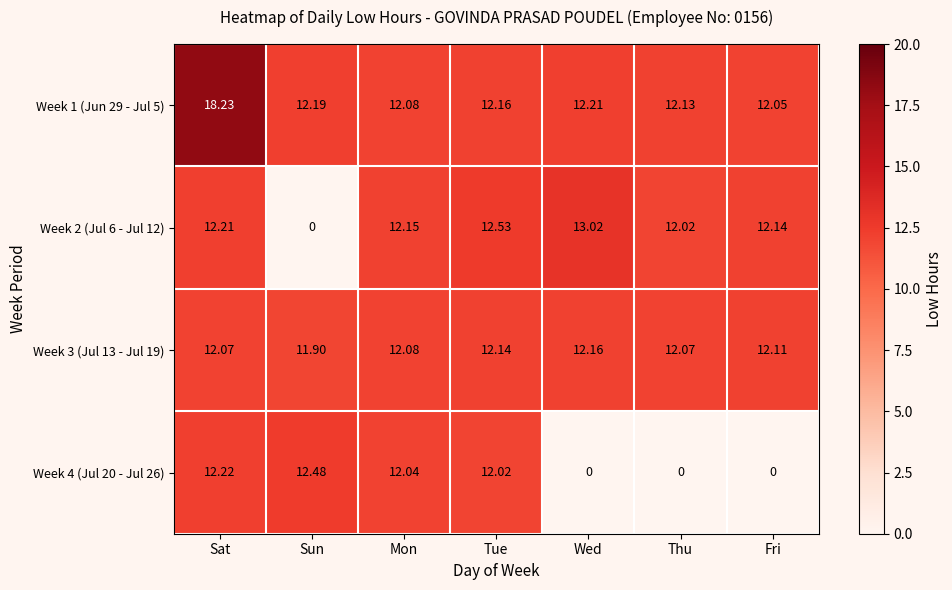

At which label does Week 3 (Jul 13 - Jul 19) reach its peak?

Wed